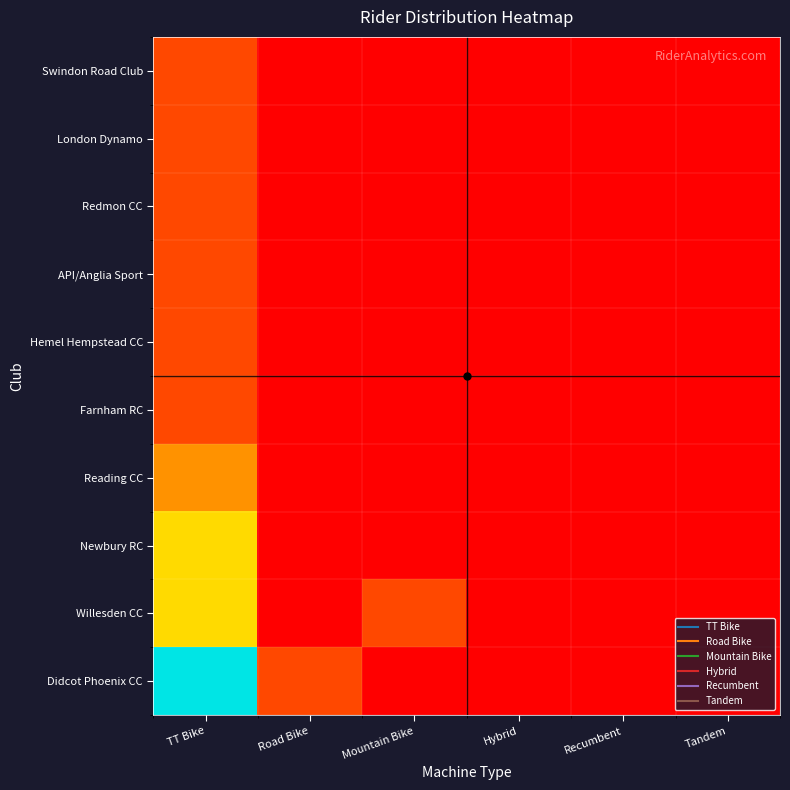

Reading left to right, transcribe all the data shown in this chart.

Didcot Phoenix CC: TT Bike=7	Road Bike=1	Mountain Bike=0	Hybrid=0	Recumbent=0	Tandem=0
Willesden CC: TT Bike=3	Road Bike=0	Mountain Bike=1	Hybrid=0	Recumbent=0	Tandem=0
Newbury RC: TT Bike=3	Road Bike=0	Mountain Bike=0	Hybrid=0	Recumbent=0	Tandem=0
Reading CC: TT Bike=2	Road Bike=0	Mountain Bike=0	Hybrid=0	Recumbent=0	Tandem=0
Farnham RC: TT Bike=1	Road Bike=0	Mountain Bike=0	Hybrid=0	Recumbent=0	Tandem=0
Hemel Hempstead CC: TT Bike=1	Road Bike=0	Mountain Bike=0	Hybrid=0	Recumbent=0	Tandem=0
API/Anglia Sport: TT Bike=1	Road Bike=0	Mountain Bike=0	Hybrid=0	Recumbent=0	Tandem=0
Redmon CC: TT Bike=1	Road Bike=0	Mountain Bike=0	Hybrid=0	Recumbent=0	Tandem=0
London Dynamo: TT Bike=1	Road Bike=0	Mountain Bike=0	Hybrid=0	Recumbent=0	Tandem=0
Swindon Road Club: TT Bike=1	Road Bike=0	Mountain Bike=0	Hybrid=0	Recumbent=0	Tandem=0